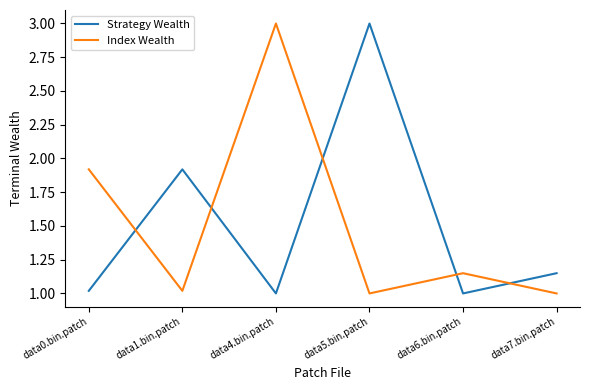

What position from the left is data7.bin.patch?

6